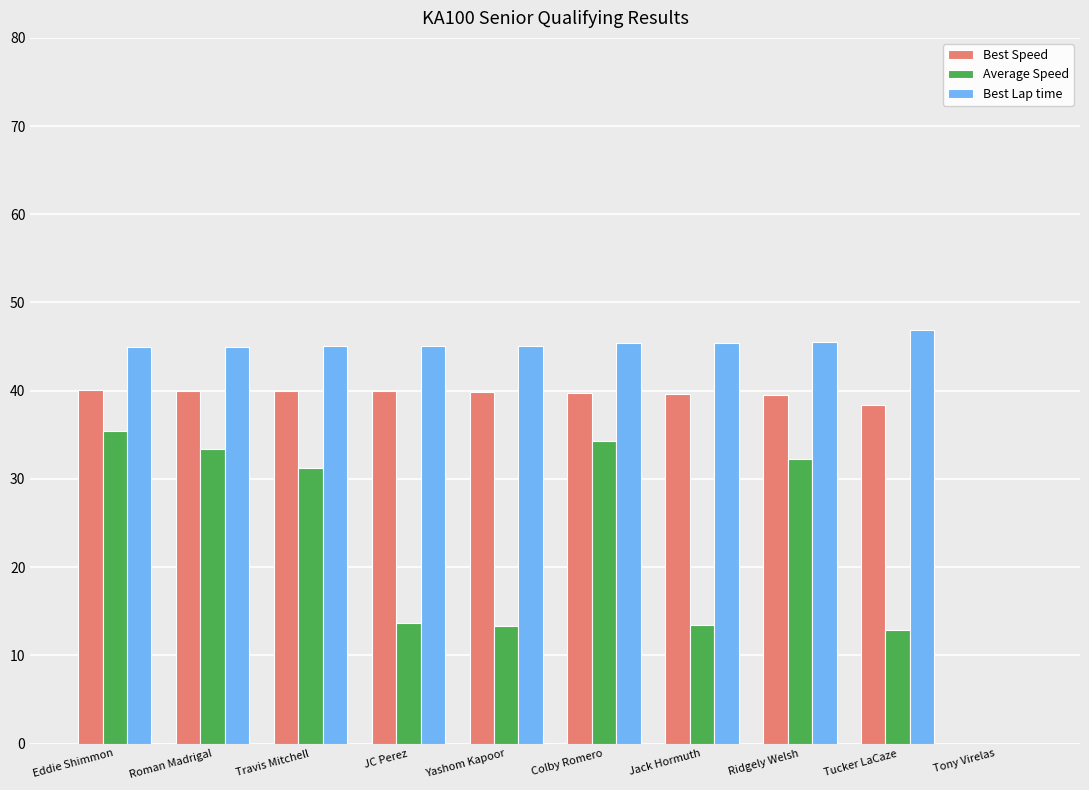

What is the sum of all Best Lap time values?

408.3